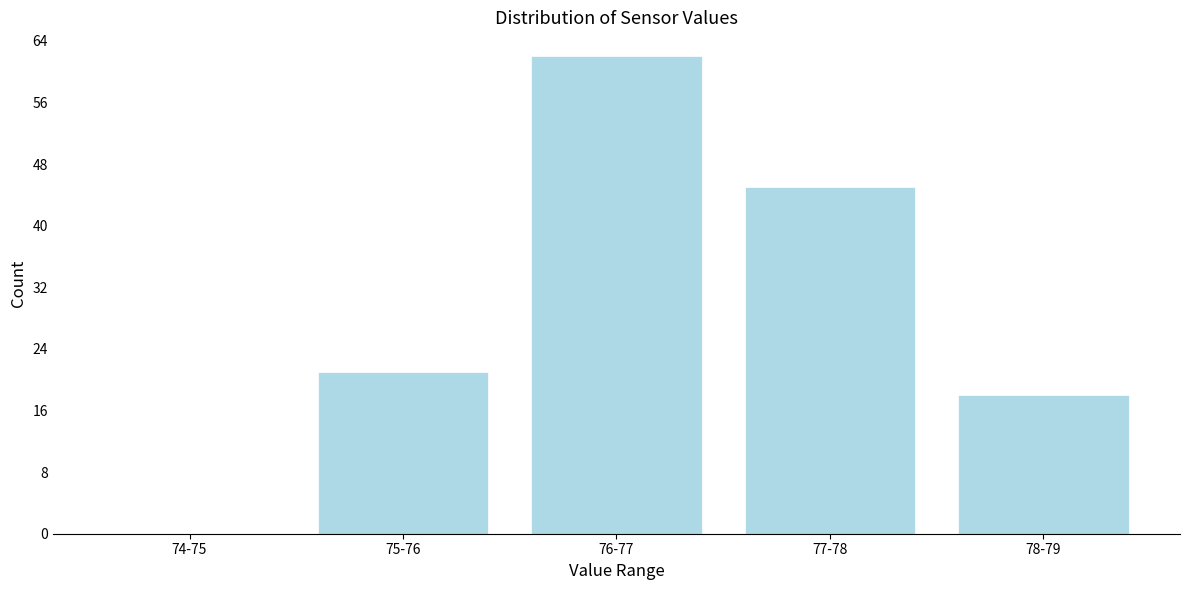

Reading left to right, list all the values displayed in this chart.

74-75=0	75-76=21	76-77=62	77-78=45	78-79=18